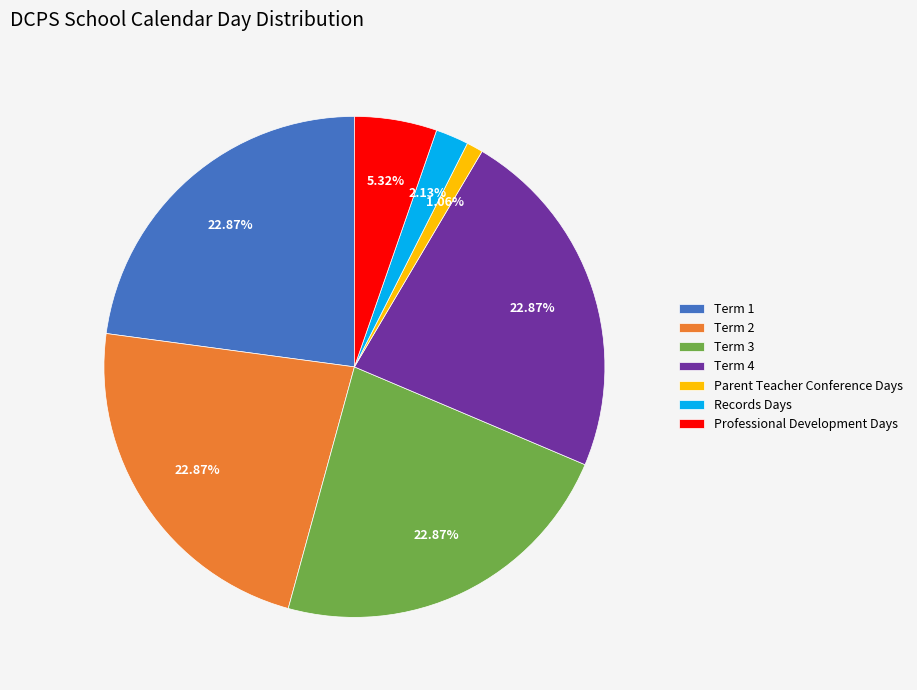

To the nearest percent, what is the combined percentage of Parent Teacher Conference Days and Records Days?

3%